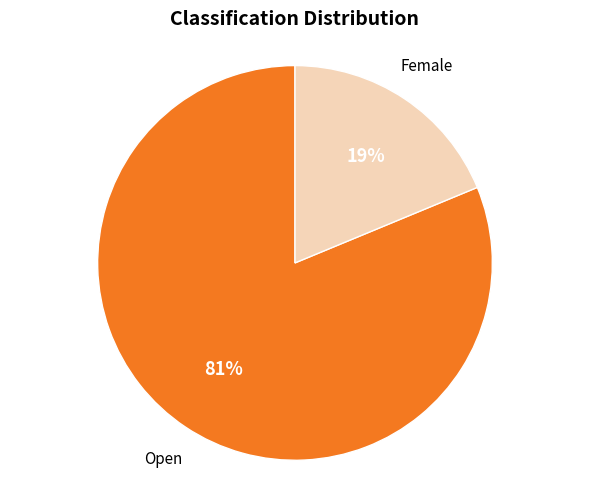

To the nearest percent, what is the average slice percentage?

50%